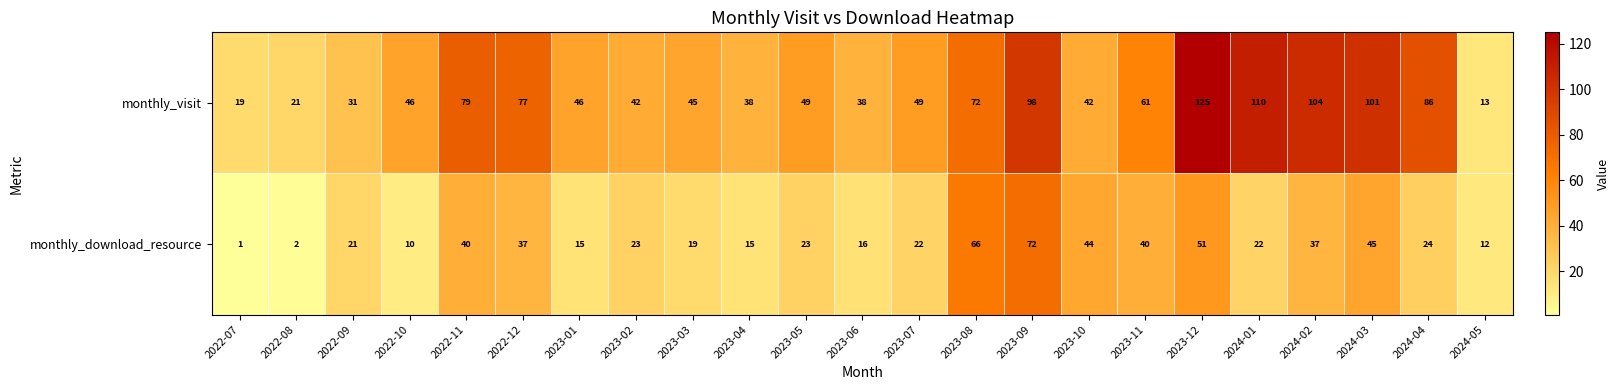

How many series are shown in this chart?

2